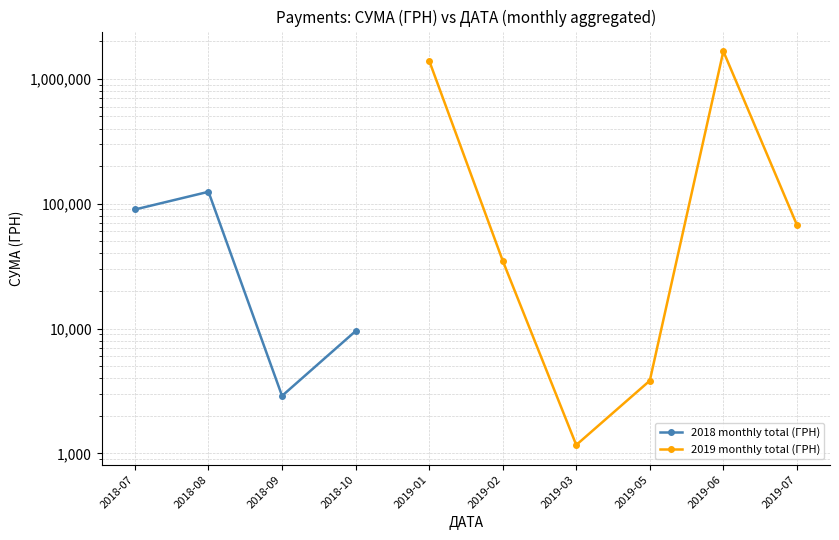

True or false: 2018 monthly total (ГРН) and 2019 monthly total (ГРН) intersect in this chart.

False